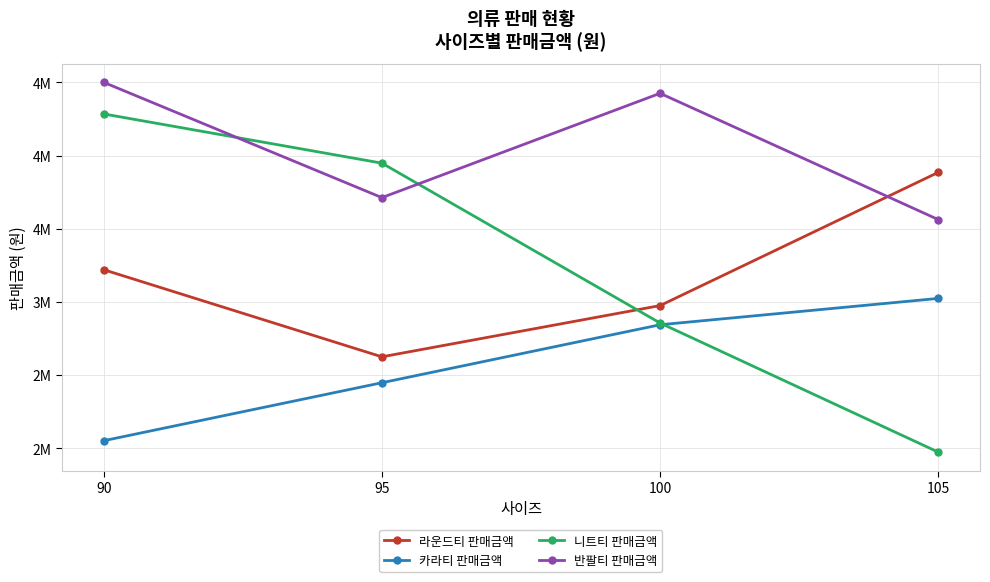

Rank the series by their maximum value, from highest to lowest.

반팔티 판매금액, 니트티 판매금액, 라운드티 판매금액, 카라티 판매금액